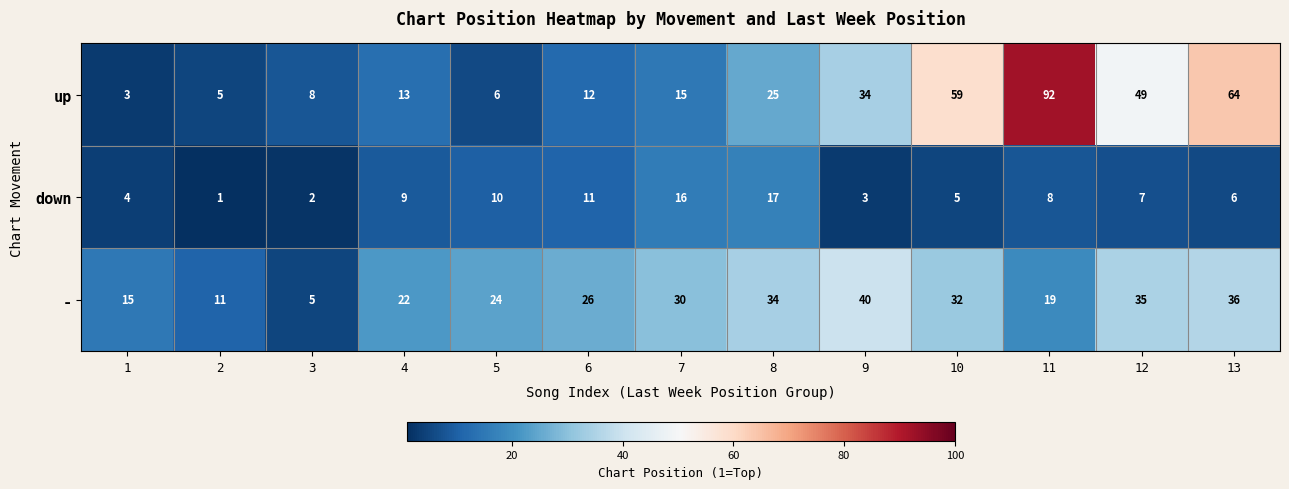

At how many categories does at least one series exceed 39?

5